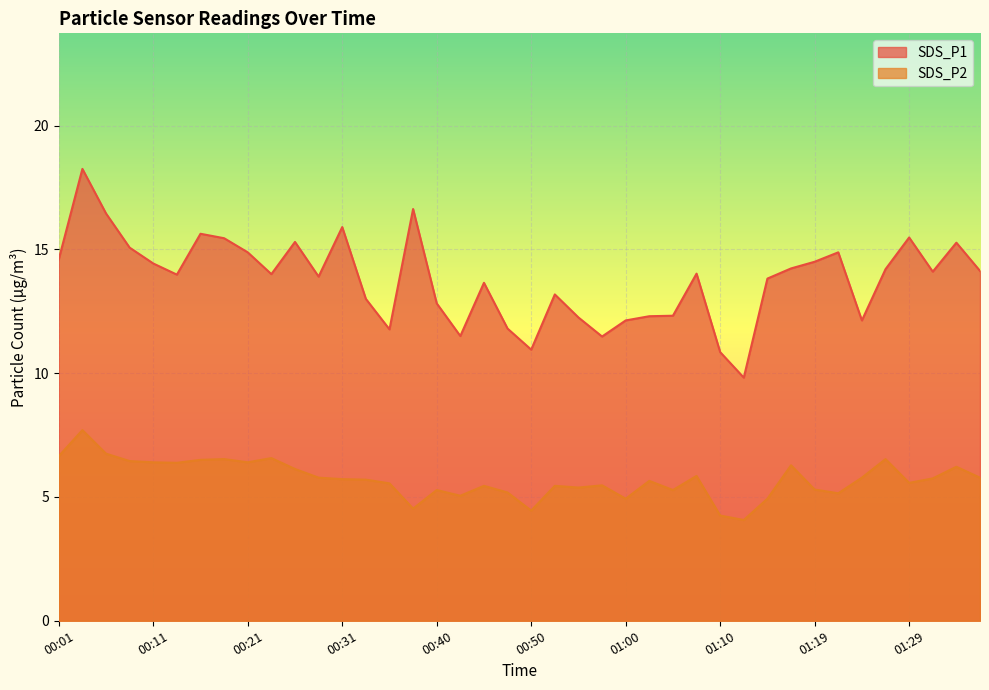

True or false: SDS_P1 has a value of 13.8 at 01:15.

True